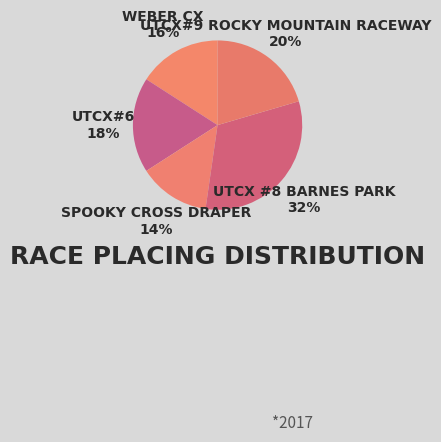

Is there a majority slice in this chart?

No